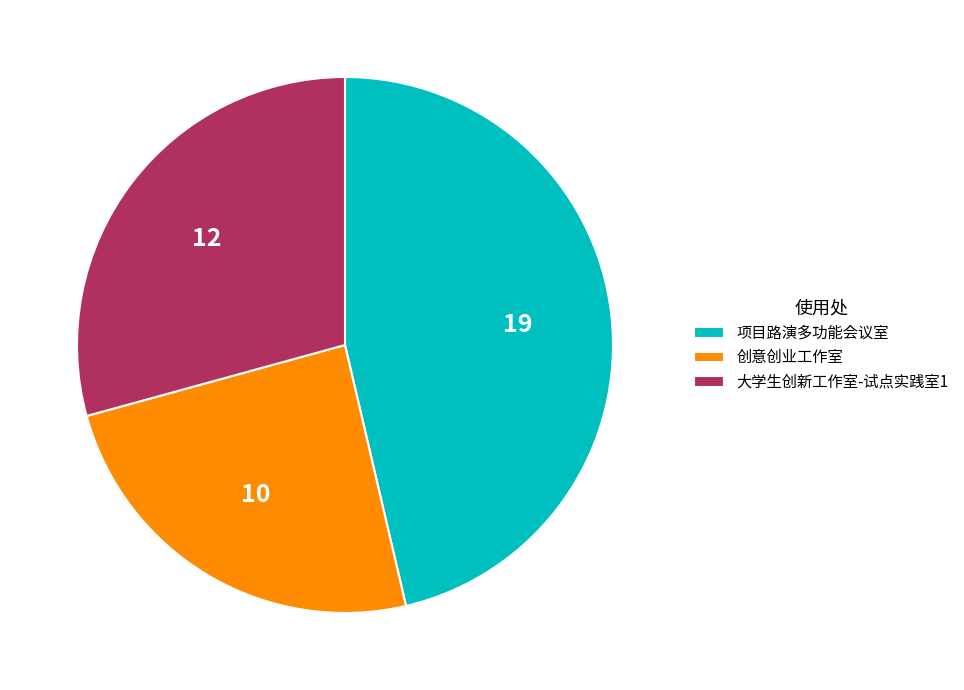

Is it true that 项目路演多功能会议室 is 40% of the pie?

False